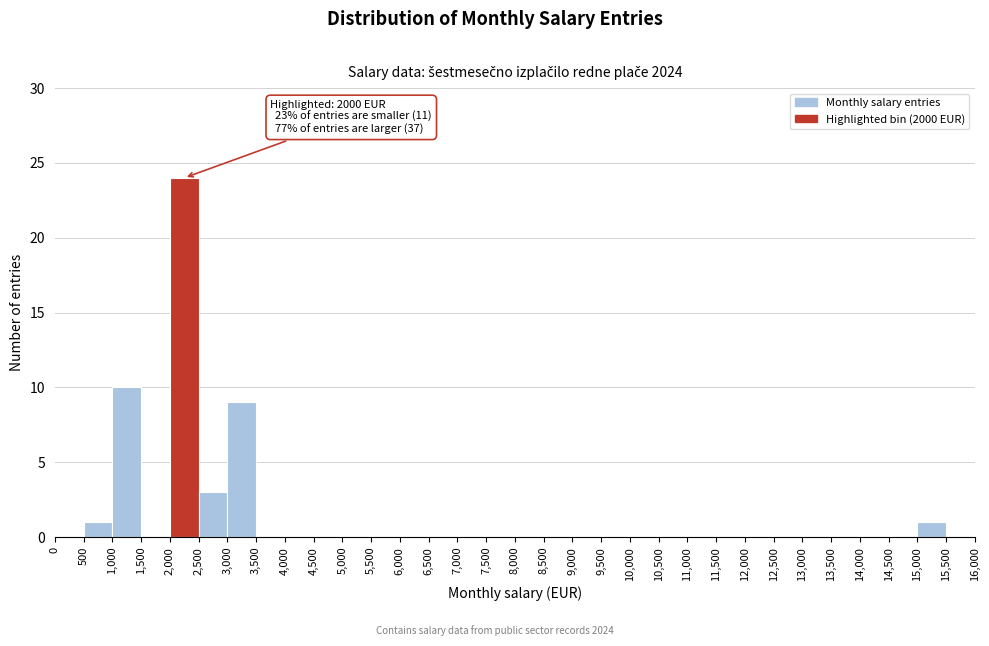

Over which range of the x-axis is the bar tallest?

2,000 to 2,500